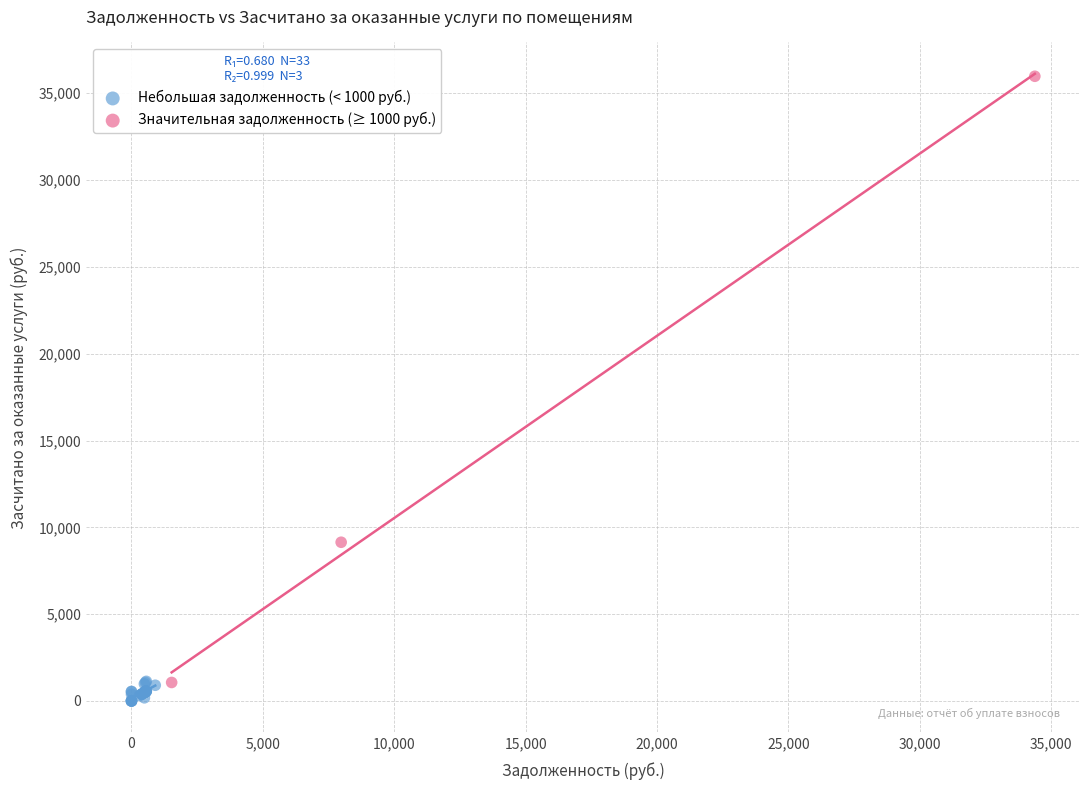

Which series has the largest Y range (max minus min)?

Значительная задолженность (≥ 1000 руб.)